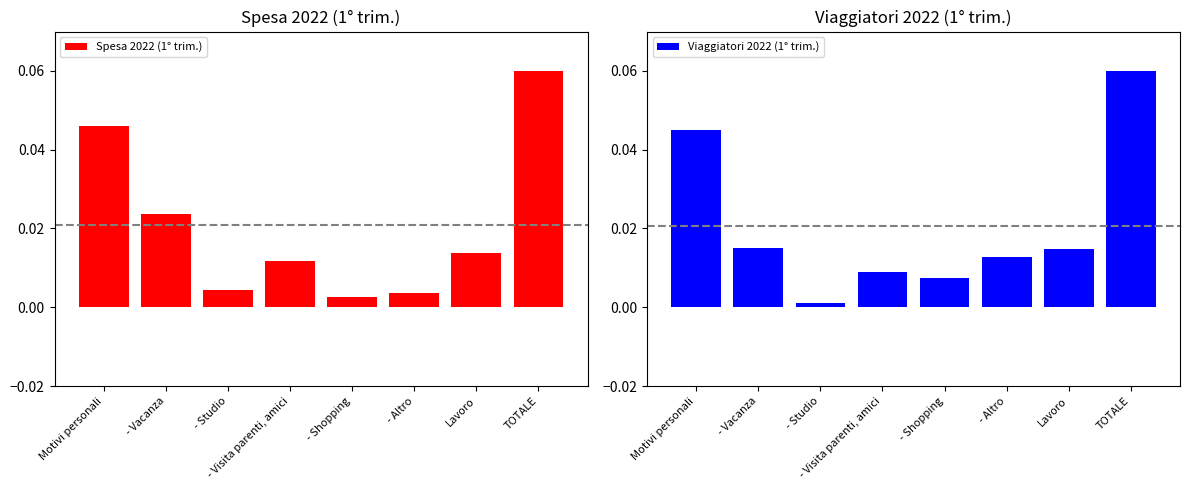

What is the maximum value shown in the chart?

0.1